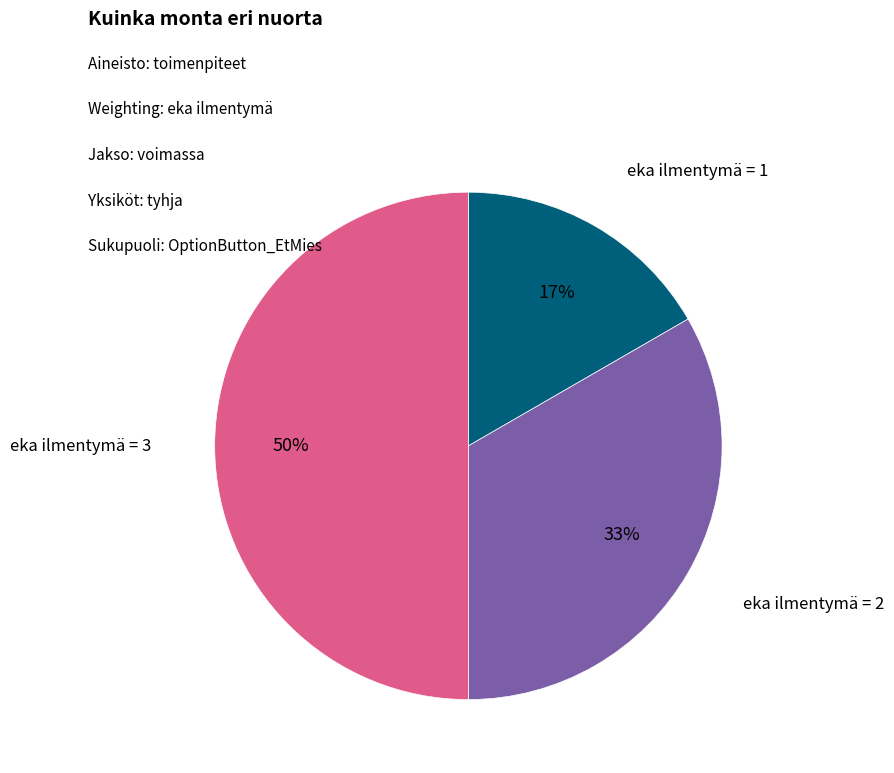

To the nearest percent, what is the average slice percentage?

33%